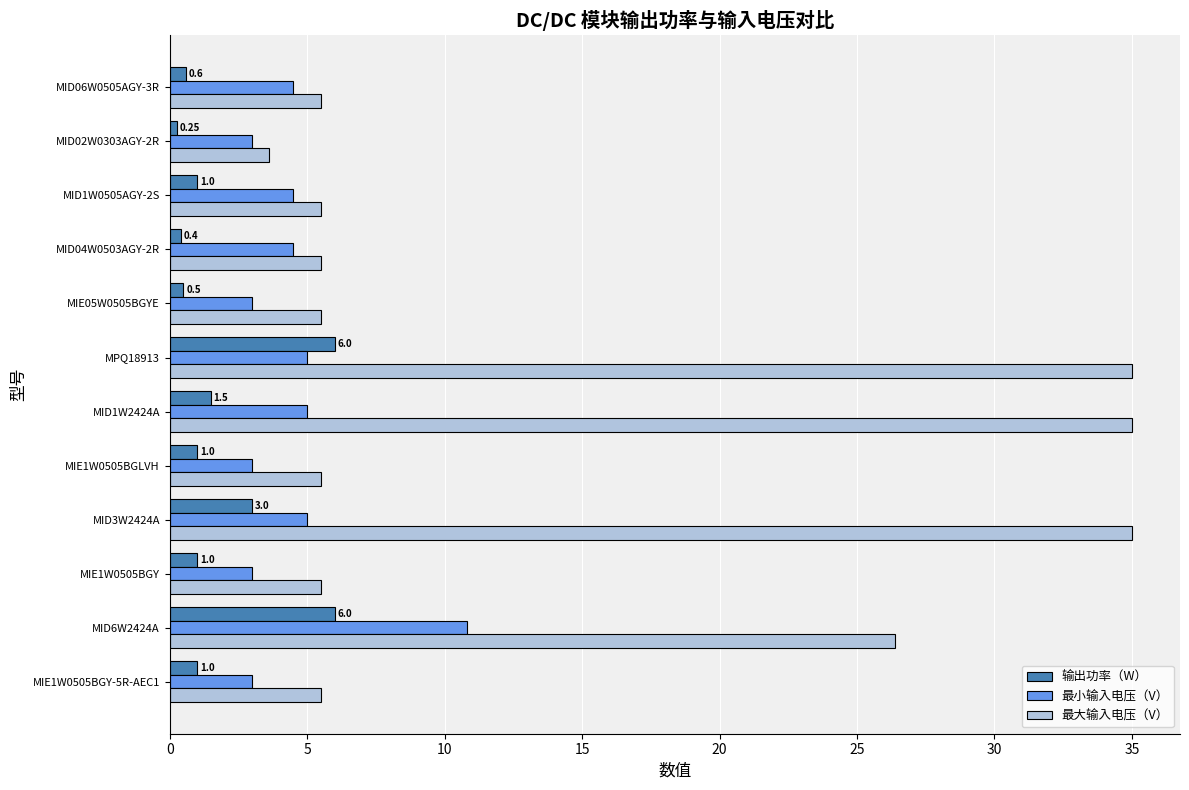

What is the average value of the 输出功率（W） series?

1.9